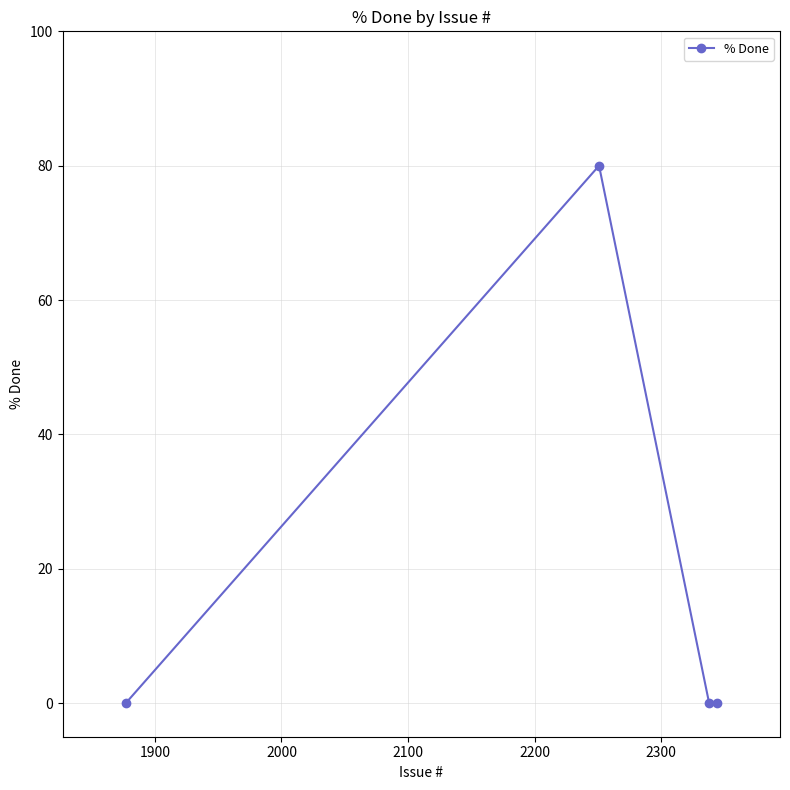

How many data points does each series have?

4